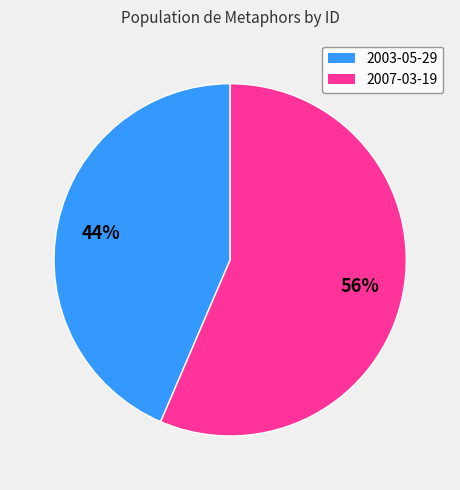

Is it true that 2003-05-29 is 44% of the pie?

True